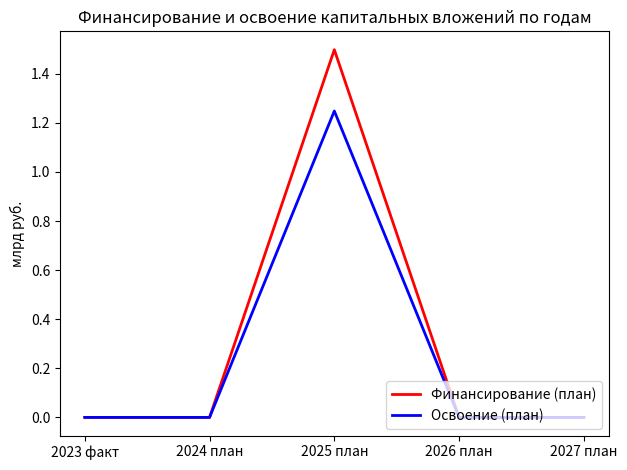

What position from the right is 2026 план?

2